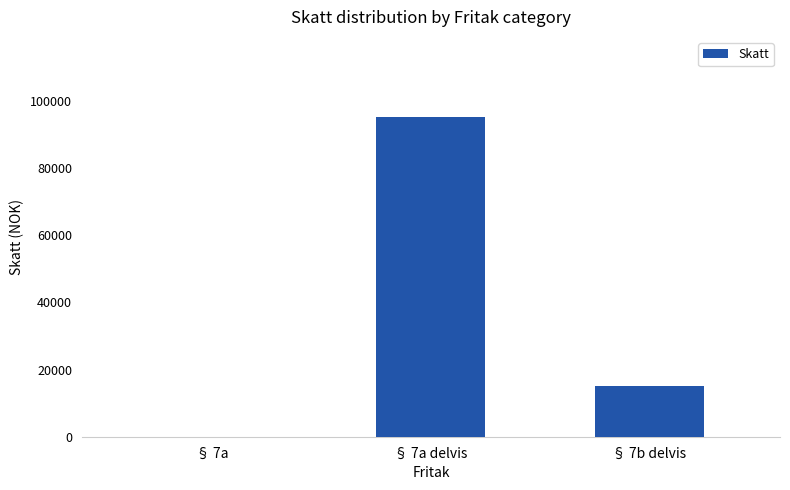

How many values are between 0 and 95200?

3